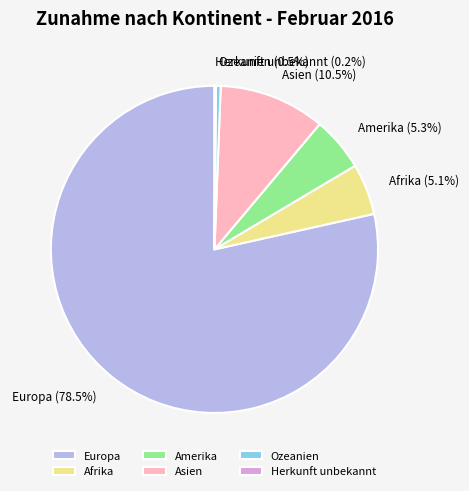

Does any single category account for the majority?

Yes